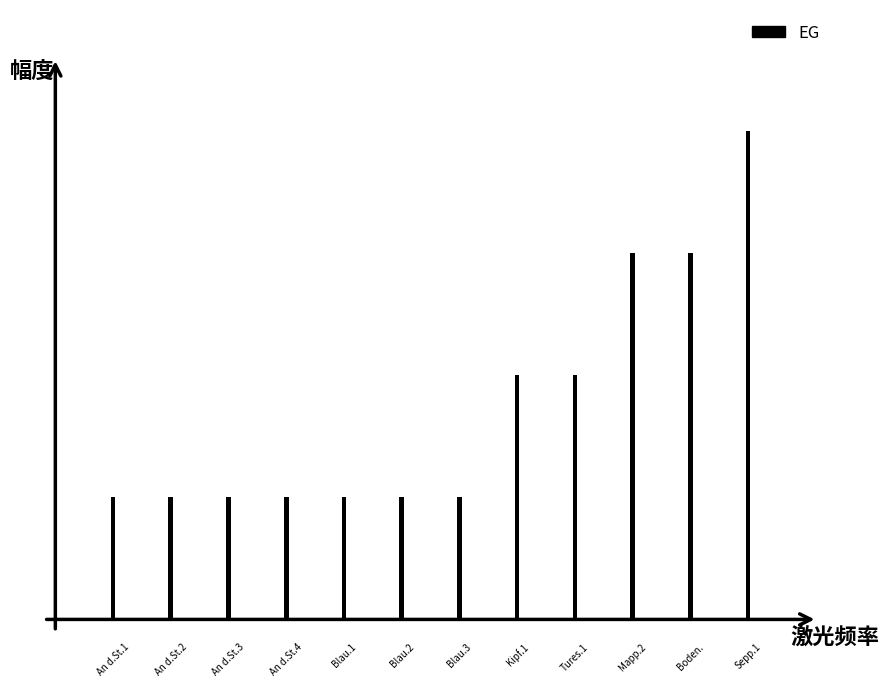

The value at Mappenberg 2 is 3. True or false?

True